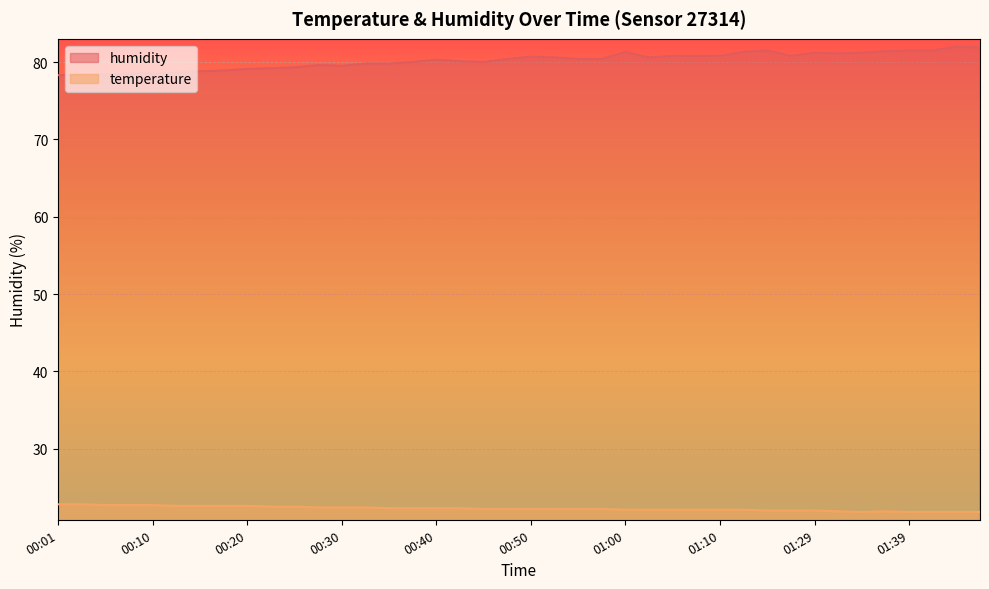

Which label corresponds to the smallest value in the chart?

01:34